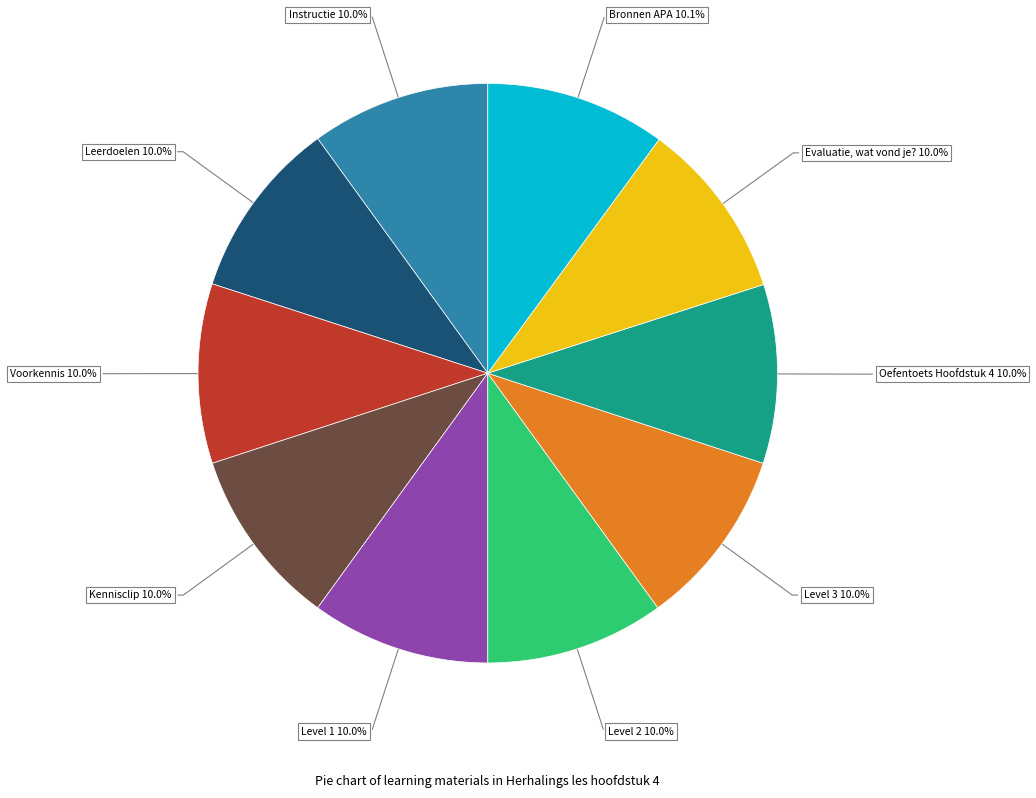

Count the number of slices in the pie.

10